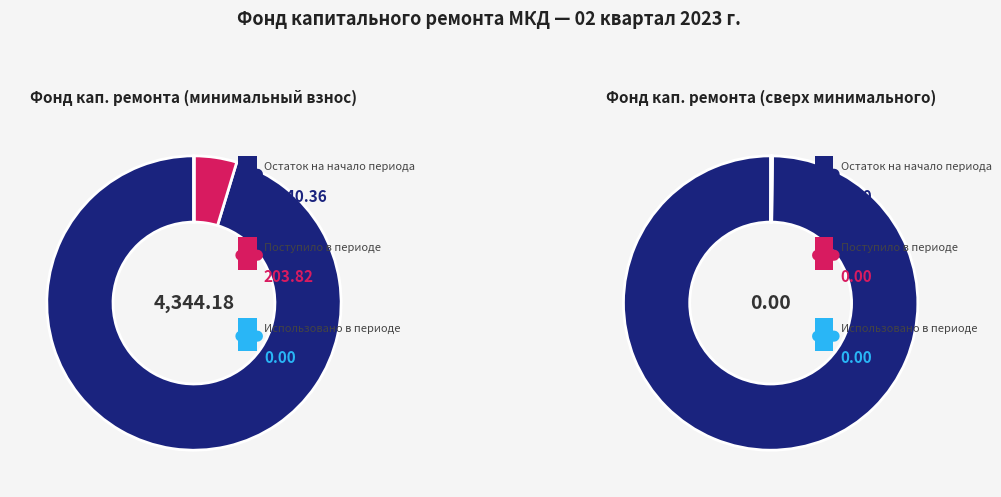

Is there a majority slice in this chart?

Yes